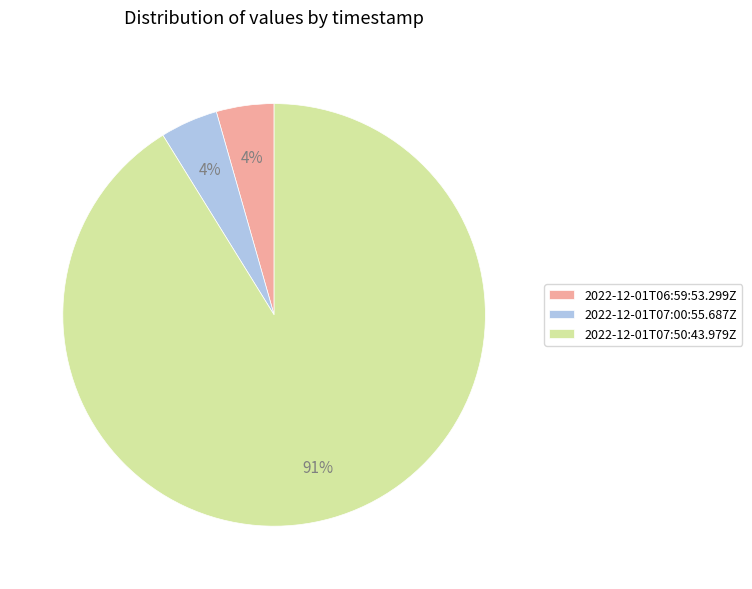

Between 2022-12-01T07:50:43.979Z and 2022-12-01T06:59:53.299Z, which is larger?

2022-12-01T07:50:43.979Z